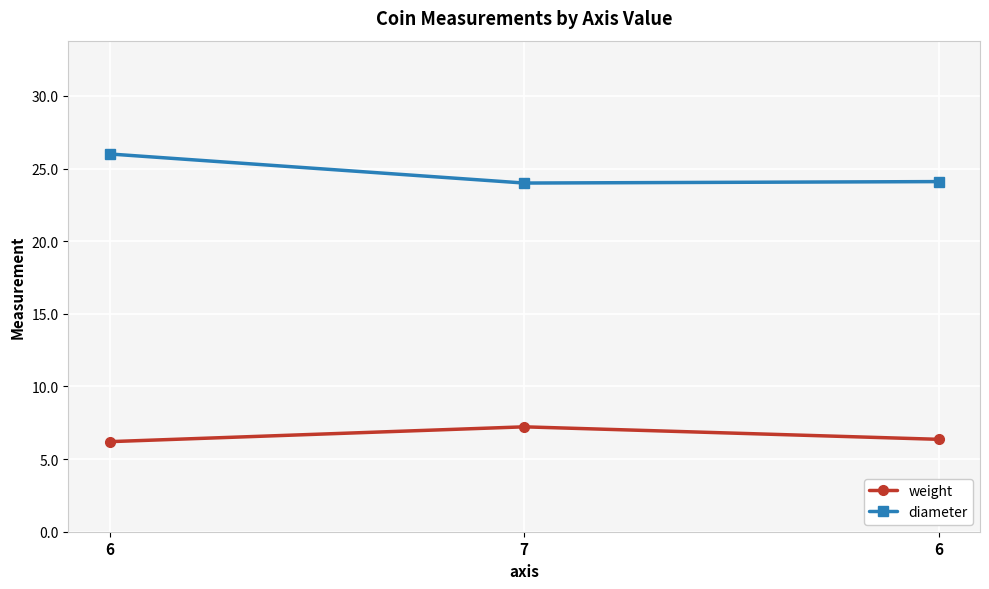

Which series has the largest range (max minus min)?

diameter